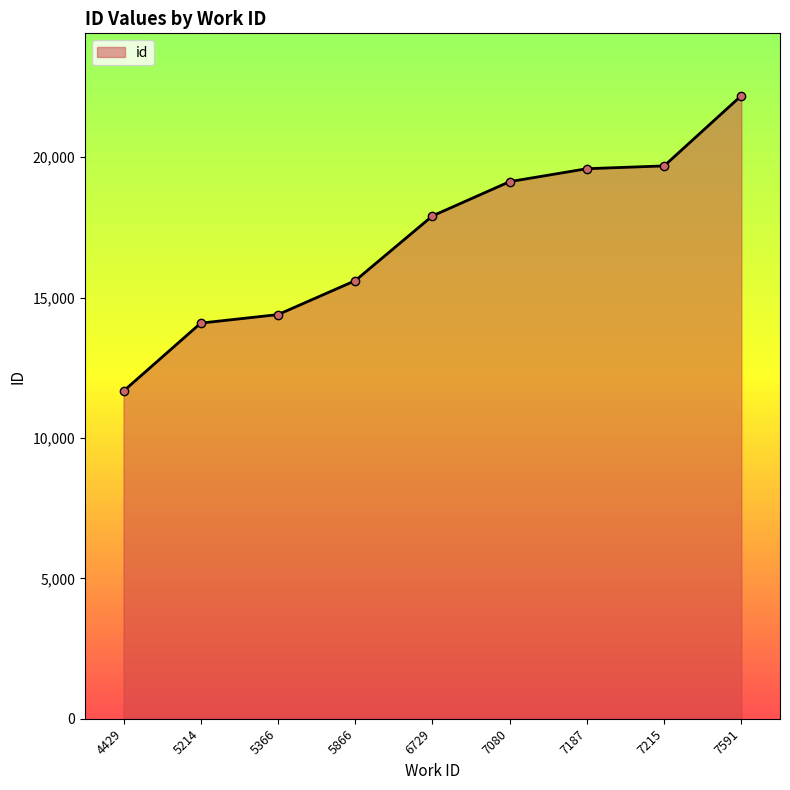

Reading left to right, transcribe all the data shown in this chart.

4429=11668	5214=14089	5366=14392	5866=15600	6729=17906	7080=19127	7187=19587	7215=19687	7591=22189